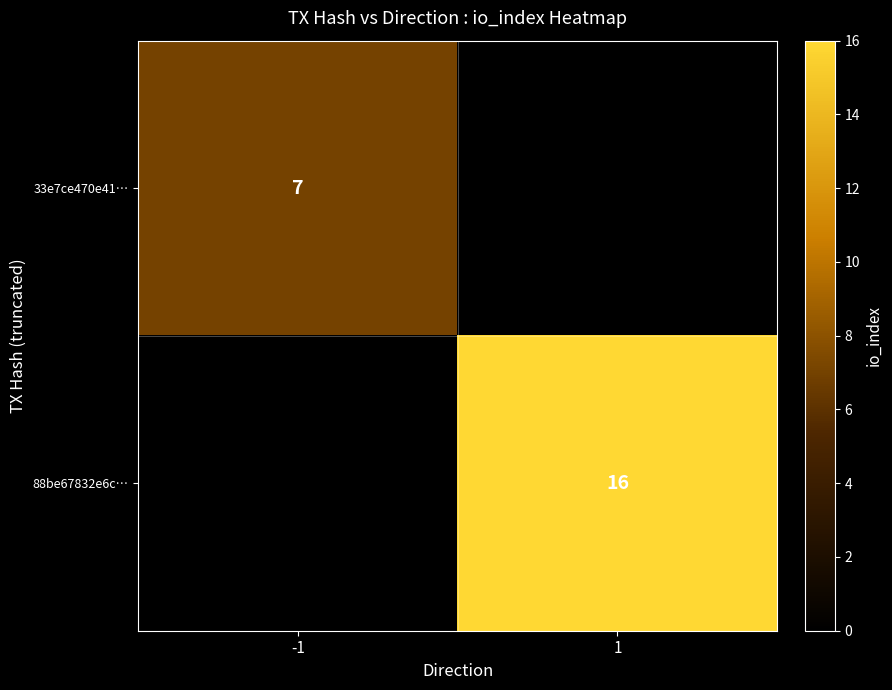

True or false: 33e7ce470e41… has a value of 4 at -1.

False